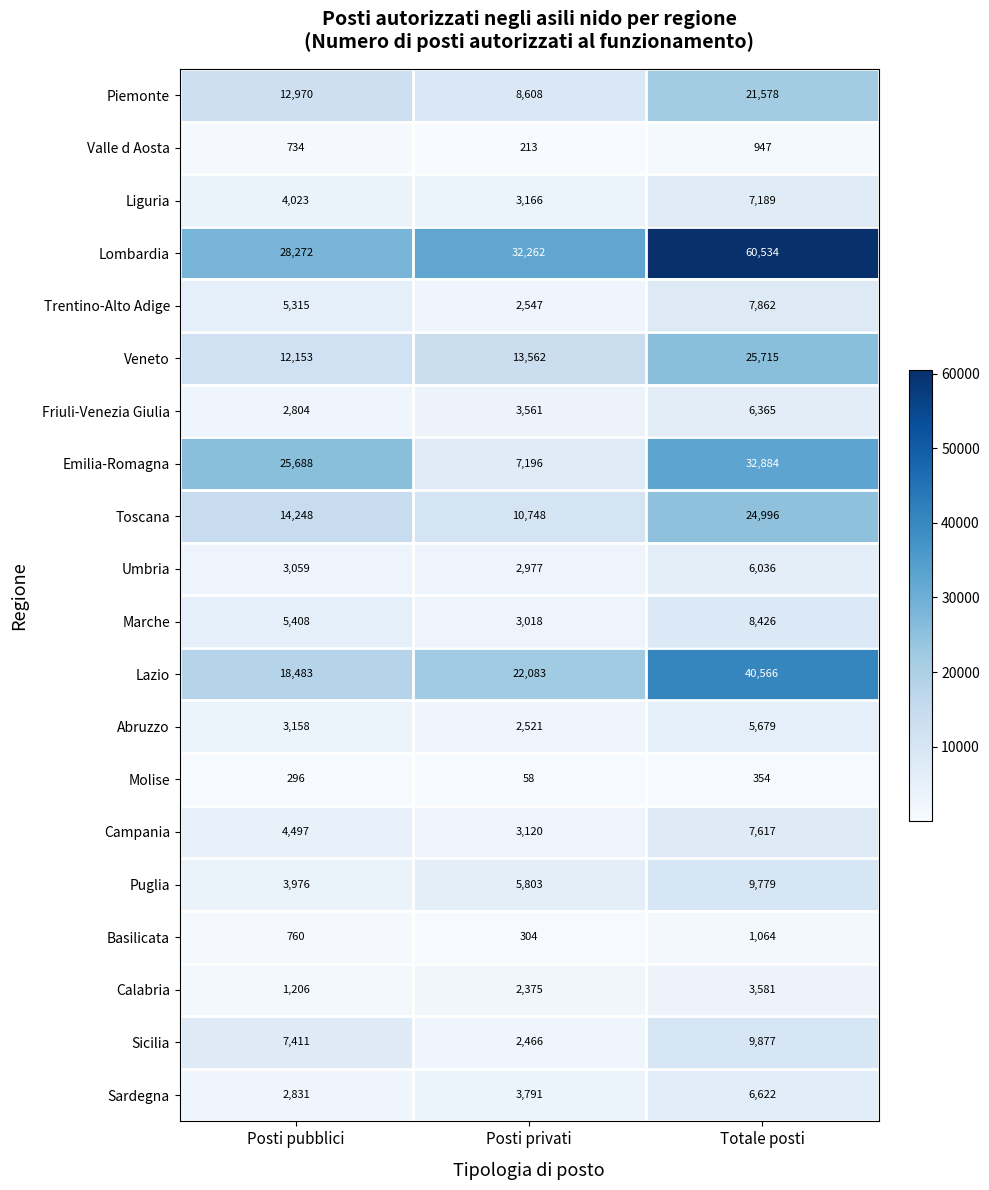

At which label is Toscana closest to 17872?

Posti pubblici